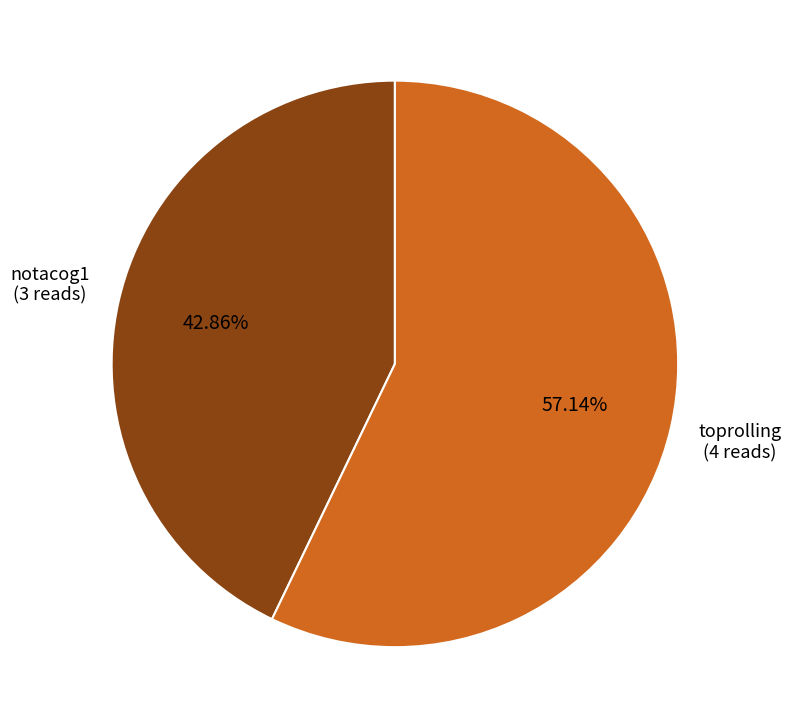

What is the majority slice?

toprolling